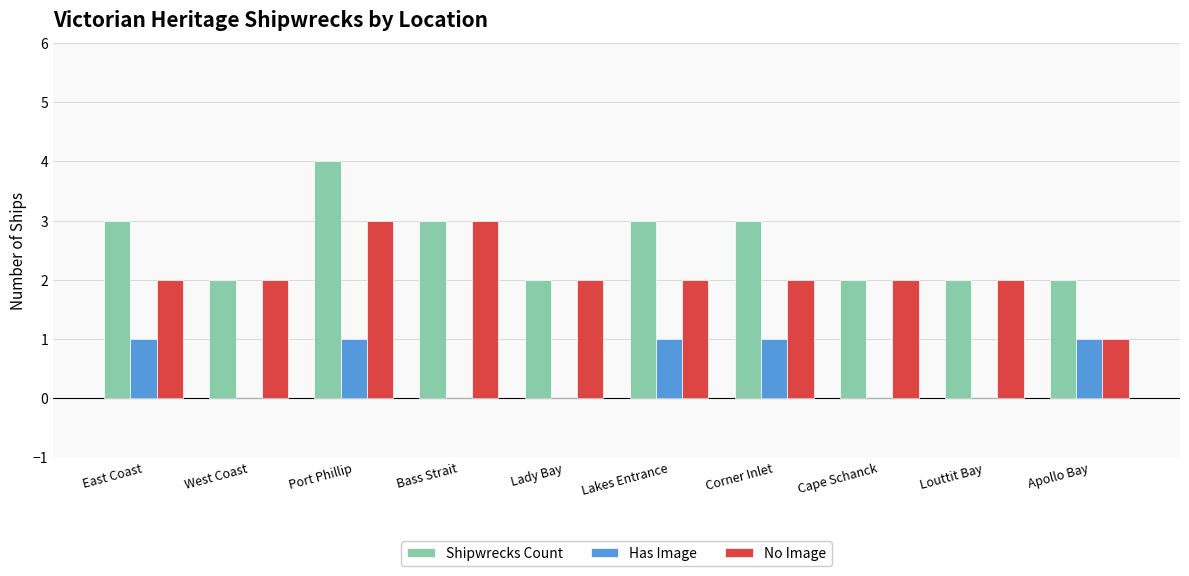

Which category has the highest value across all series?

Port Phillip